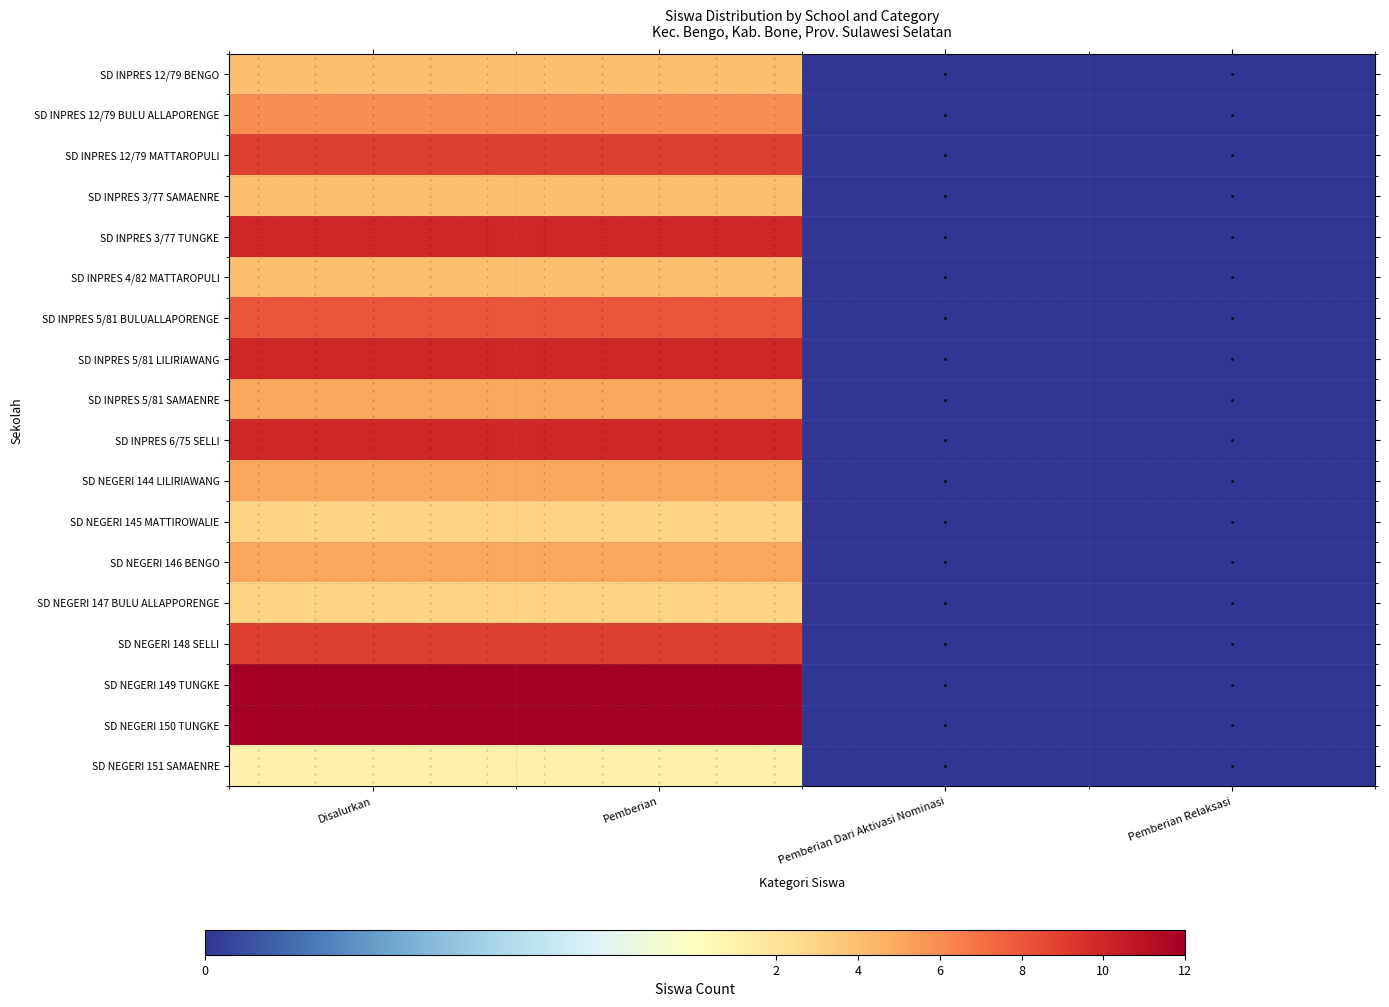

Reading left to right, list all the values displayed in this chart.

SD INPRES 12/79 BENGO: Disalurkan=4	Pemberian=4	Pemberian Dari Aktivasi Nominasi=0	Pemberian Relaksasi=0
SD INPRES 12/79 BULU ALLAPORENGE: Disalurkan=6	Pemberian=6	Pemberian Dari Aktivasi Nominasi=0	Pemberian Relaksasi=0
SD INPRES 12/79 MATTAROPULI: Disalurkan=9	Pemberian=9	Pemberian Dari Aktivasi Nominasi=0	Pemberian Relaksasi=0
SD INPRES 3/77 SAMAENRE: Disalurkan=4	Pemberian=4	Pemberian Dari Aktivasi Nominasi=0	Pemberian Relaksasi=0
SD INPRES 3/77 TUNGKE: Disalurkan=10	Pemberian=10	Pemberian Dari Aktivasi Nominasi=0	Pemberian Relaksasi=0
SD INPRES 4/82 MATTAROPULI: Disalurkan=4	Pemberian=4	Pemberian Dari Aktivasi Nominasi=0	Pemberian Relaksasi=0
SD INPRES 5/81 BULUALLAPORENGE: Disalurkan=8	Pemberian=8	Pemberian Dari Aktivasi Nominasi=0	Pemberian Relaksasi=0
SD INPRES 5/81 LILIRIAWANG: Disalurkan=10	Pemberian=10	Pemberian Dari Aktivasi Nominasi=0	Pemberian Relaksasi=0
SD INPRES 5/81 SAMAENRE: Disalurkan=5	Pemberian=5	Pemberian Dari Aktivasi Nominasi=0	Pemberian Relaksasi=0
SD INPRES 6/75 SELLI: Disalurkan=10	Pemberian=10	Pemberian Dari Aktivasi Nominasi=0	Pemberian Relaksasi=0
SD NEGERI 144 LILIRIAWANG: Disalurkan=5	Pemberian=5	Pemberian Dari Aktivasi Nominasi=0	Pemberian Relaksasi=0
SD NEGERI 145 MATTIROWALIE: Disalurkan=3	Pemberian=3	Pemberian Dari Aktivasi Nominasi=0	Pemberian Relaksasi=0
SD NEGERI 146 BENGO: Disalurkan=5	Pemberian=5	Pemberian Dari Aktivasi Nominasi=0	Pemberian Relaksasi=0
SD NEGERI 147 BULU ALLAPPORENGE: Disalurkan=3	Pemberian=3	Pemberian Dari Aktivasi Nominasi=0	Pemberian Relaksasi=0
SD NEGERI 148 SELLI: Disalurkan=9	Pemberian=9	Pemberian Dari Aktivasi Nominasi=0	Pemberian Relaksasi=0
SD NEGERI 149 TUNGKE: Disalurkan=12	Pemberian=12	Pemberian Dari Aktivasi Nominasi=0	Pemberian Relaksasi=0
SD NEGERI 150 TUNGKE: Disalurkan=12	Pemberian=12	Pemberian Dari Aktivasi Nominasi=0	Pemberian Relaksasi=0
SD NEGERI 151 SAMAENRE: Disalurkan=1	Pemberian=1	Pemberian Dari Aktivasi Nominasi=0	Pemberian Relaksasi=0